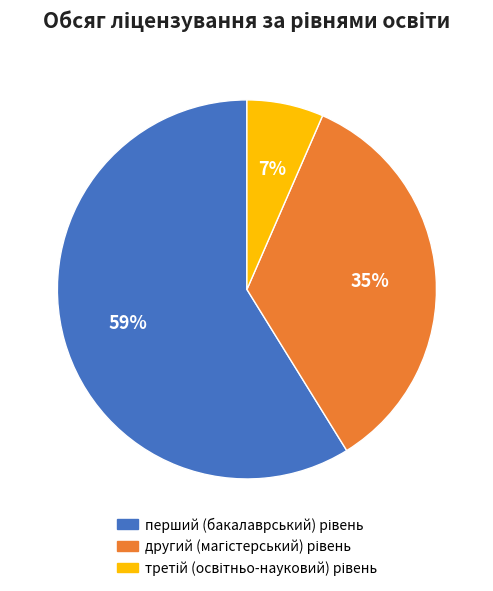

To the nearest percent, what is the average slice percentage?

33%